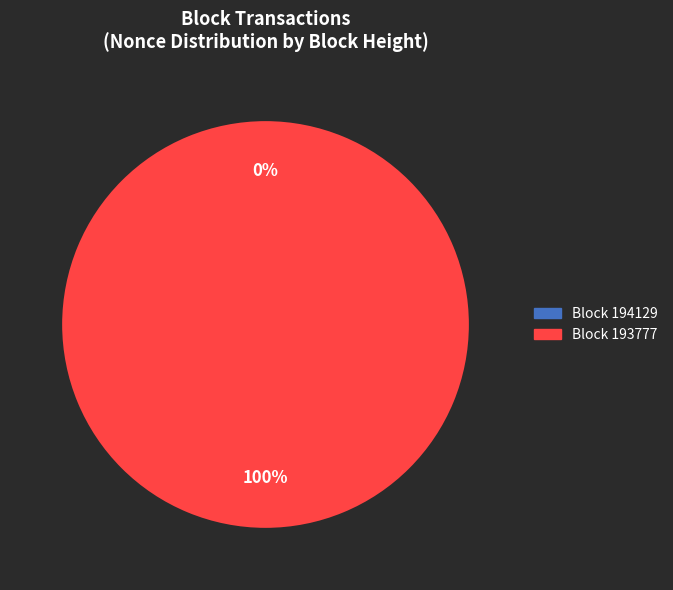

What is the largest slice in the pie chart?

193777